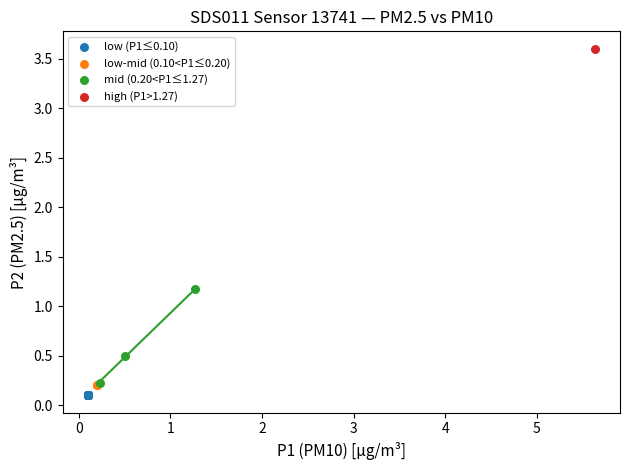

What are all the series names shown in the legend?

low (P1≤0.10), low-mid (0.10<P1≤0.20), mid (0.20<P1≤1.27), high (P1>1.27)